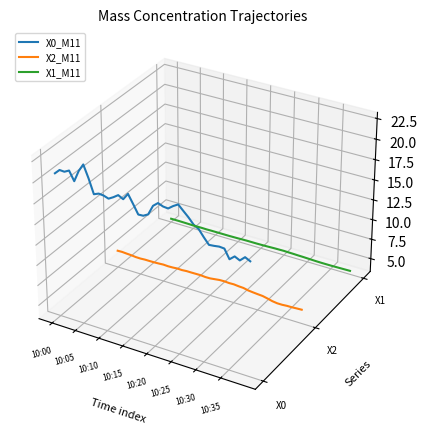

At which category is the sum across all series the highest?

10:05